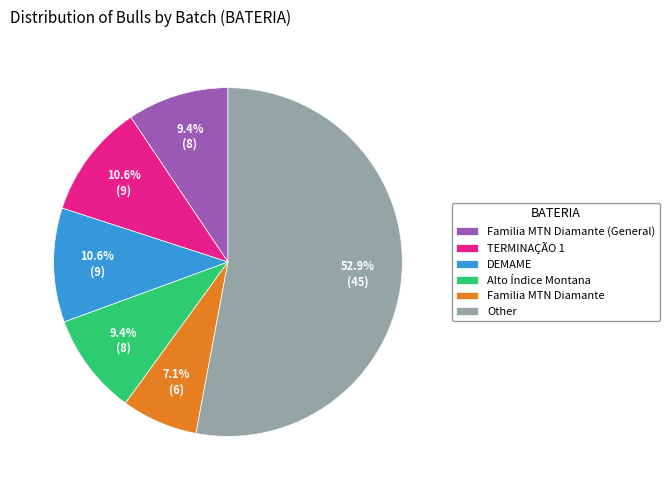

Which category accounts for the majority?

Other